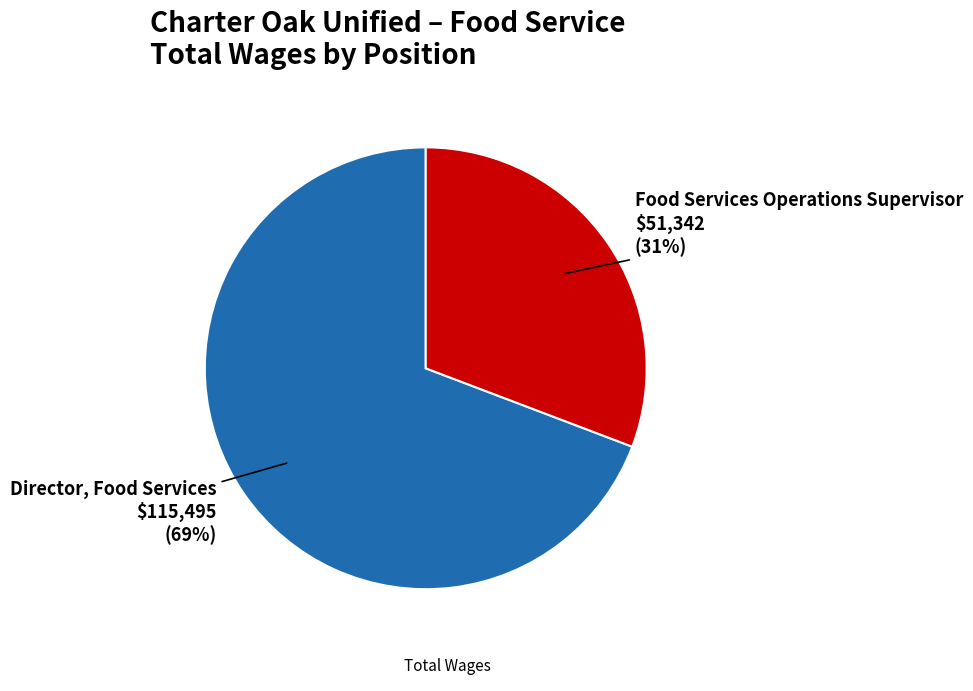

Is there a majority slice in this chart?

Yes